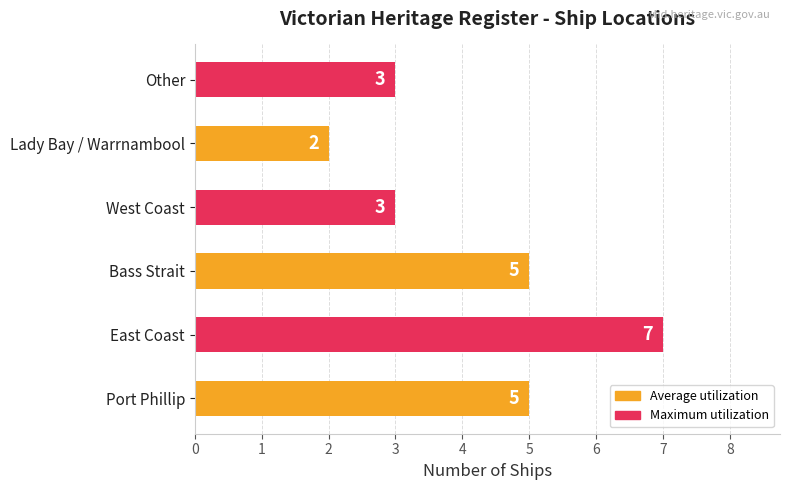

What is the average value?

4